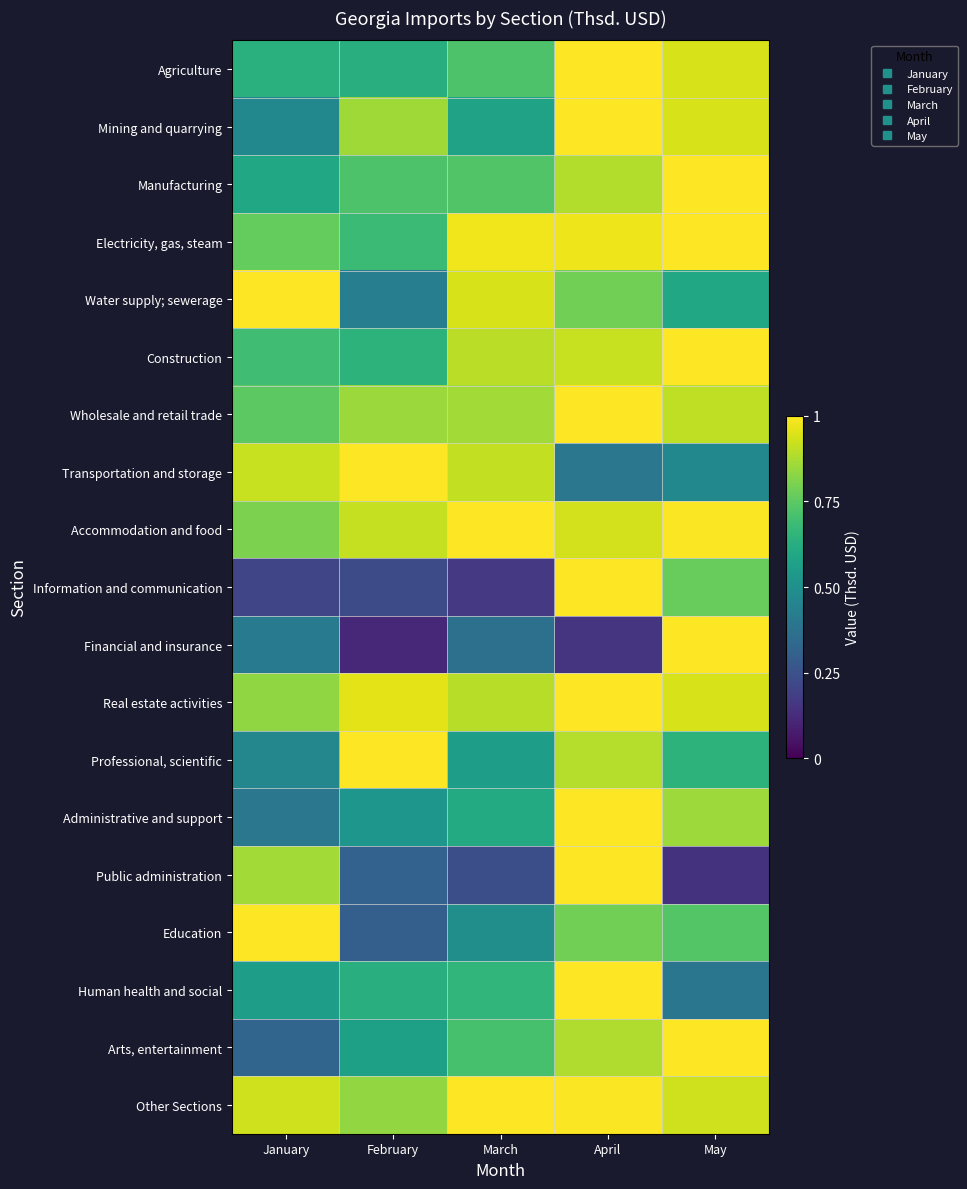

Reading left to right, extract all data points from this chart.

Agriculture: January=0.6	February=0.6	March=0.7	April=1.0	May=0.9
Mining and quarrying: January=0.5	February=0.9	March=0.6	April=1.0	May=0.9
Manufacturing: January=0.6	February=0.7	March=0.7	April=0.9	May=1.0
Electricity, gas, steam: January=0.8	February=0.7	March=1.0	April=1.0	May=1.0
Water supply; sewerage: January=1.0	February=0.4	March=0.9	April=0.8	May=0.6
Construction: January=0.7	February=0.6	March=0.9	April=0.9	May=1.0
Wholesale and retail trade: January=0.7	February=0.9	March=0.9	April=1.0	May=0.9
Transportation and storage: January=0.9	February=1.0	March=0.9	April=0.4	May=0.5
Accommodation and food: January=0.8	February=0.9	March=1.0	April=0.9	May=1.0
Information and communication: January=0.2	February=0.2	March=0.2	April=1.0	May=0.8
Financial and insurance: January=0.4	February=0.1	March=0.4	April=0.1	May=1.0
Real estate activities: January=0.8	February=1.0	March=0.9	April=1.0	May=0.9
Professional, scientific: January=0.5	February=1.0	March=0.6	April=0.9	May=0.6
Administrative and support: January=0.4	February=0.5	March=0.6	April=1.0	May=0.9
Public administration: January=0.9	February=0.3	March=0.2	April=1.0	May=0.1
Education: January=1.0	February=0.3	March=0.5	April=0.8	May=0.7
Human health and social: January=0.6	February=0.6	March=0.7	April=1.0	May=0.4
Arts, entertainment: January=0.3	February=0.6	March=0.7	April=0.9	May=1.0
Other Sections: January=0.9	February=0.8	March=1.0	April=1.0	May=0.9